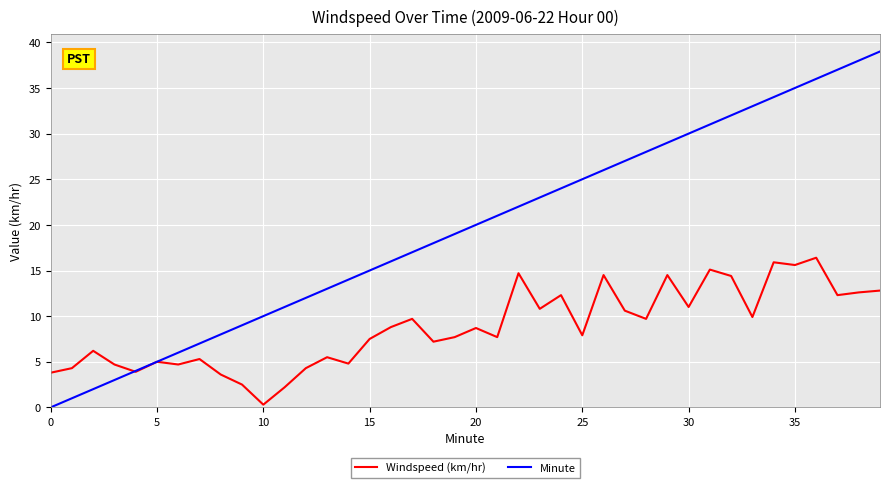

Which series has the largest total across all categories?

Minute